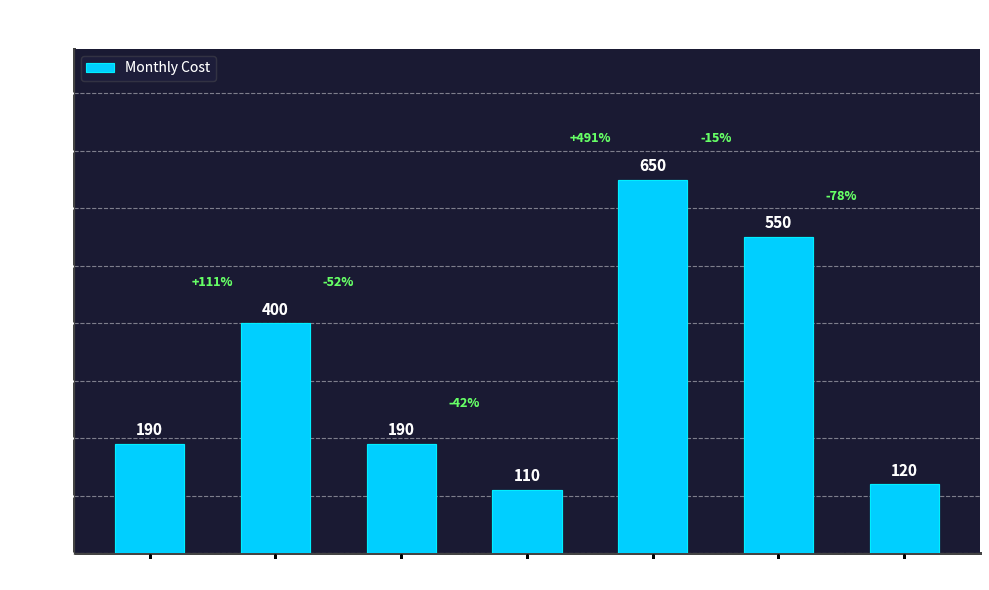

Approximately how many times larger is the value at 2017 compared to 2015?

1.0